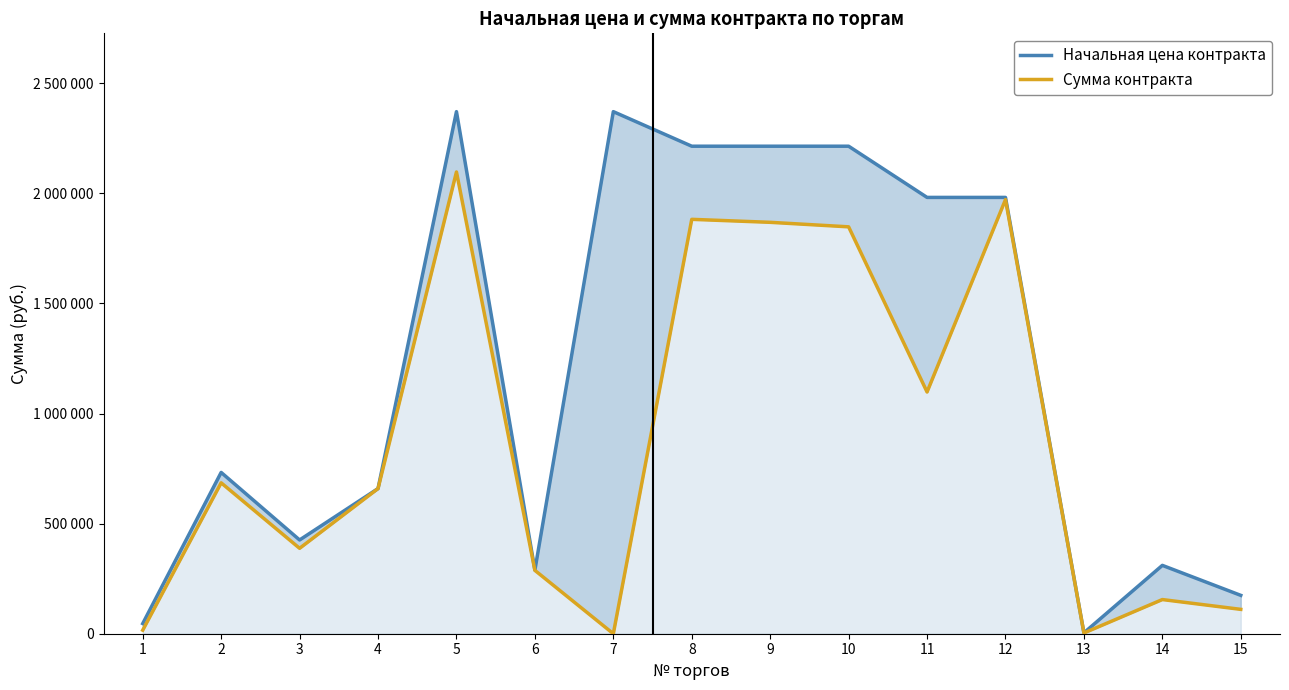

At which category is the sum across all series the highest?

5